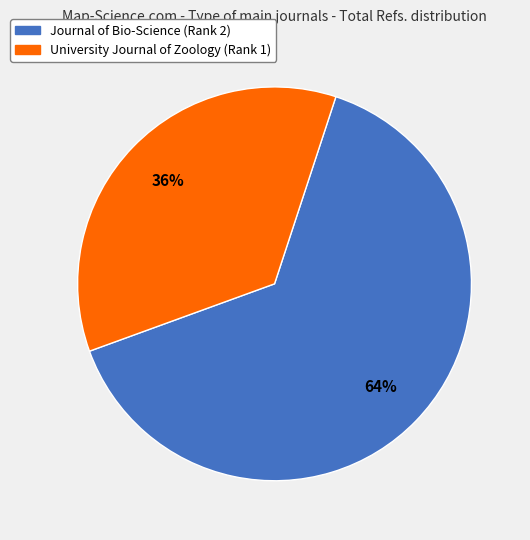

What is the largest slice in the pie chart?

Journal of Bio-Science (Rank 2)